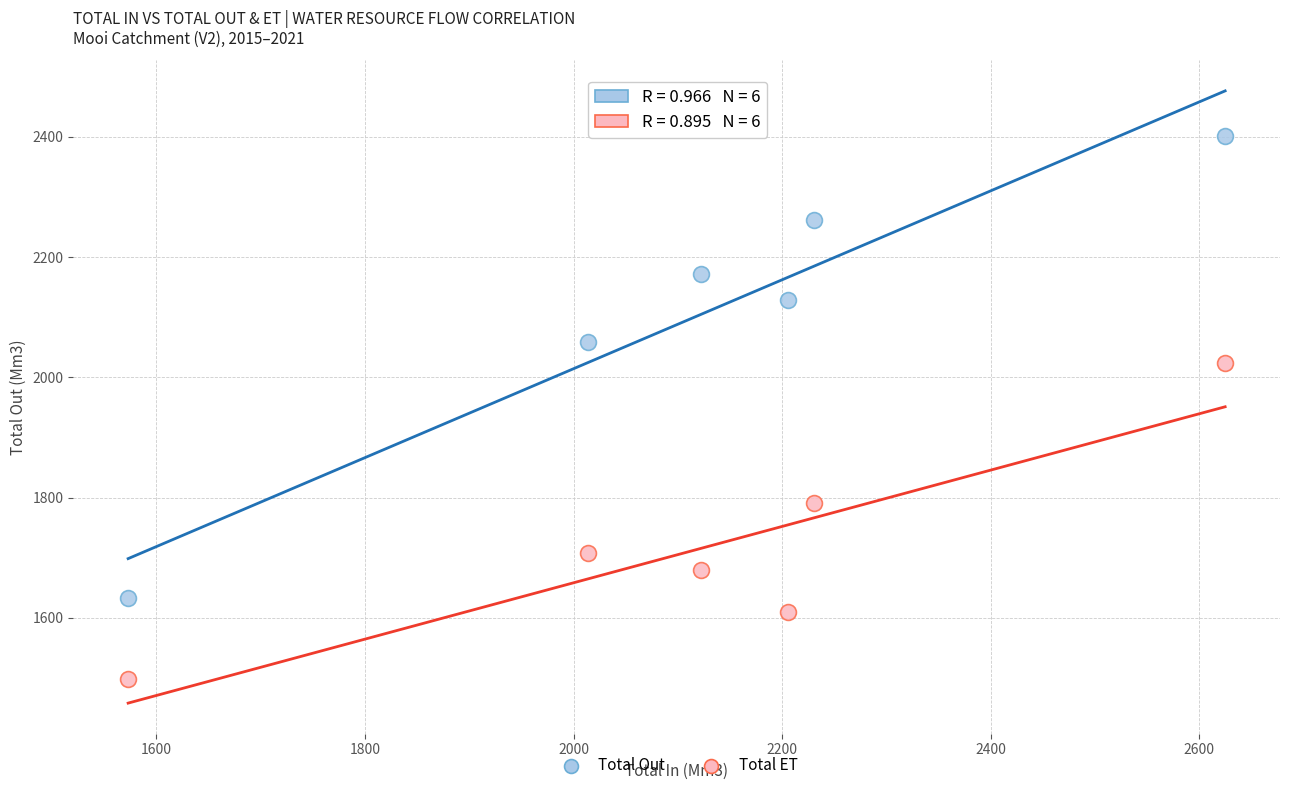

Across all series, what Y value is closest to 1950?

2023.7